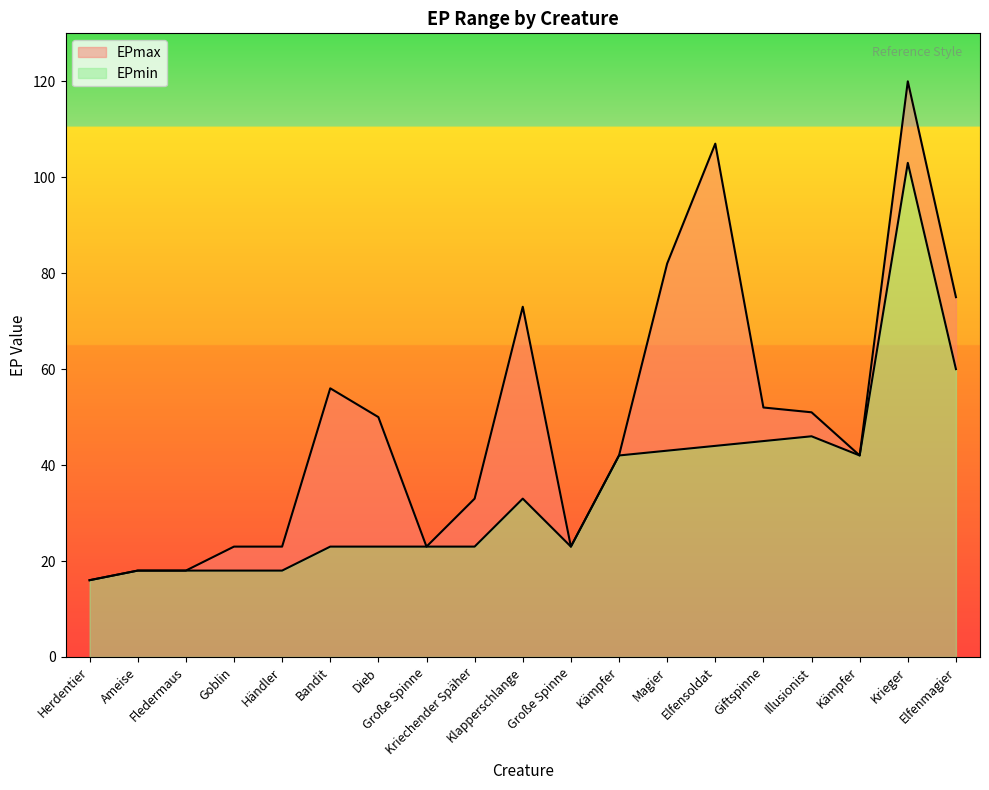

True or false: EPmax and EPmin cross at least once.

False